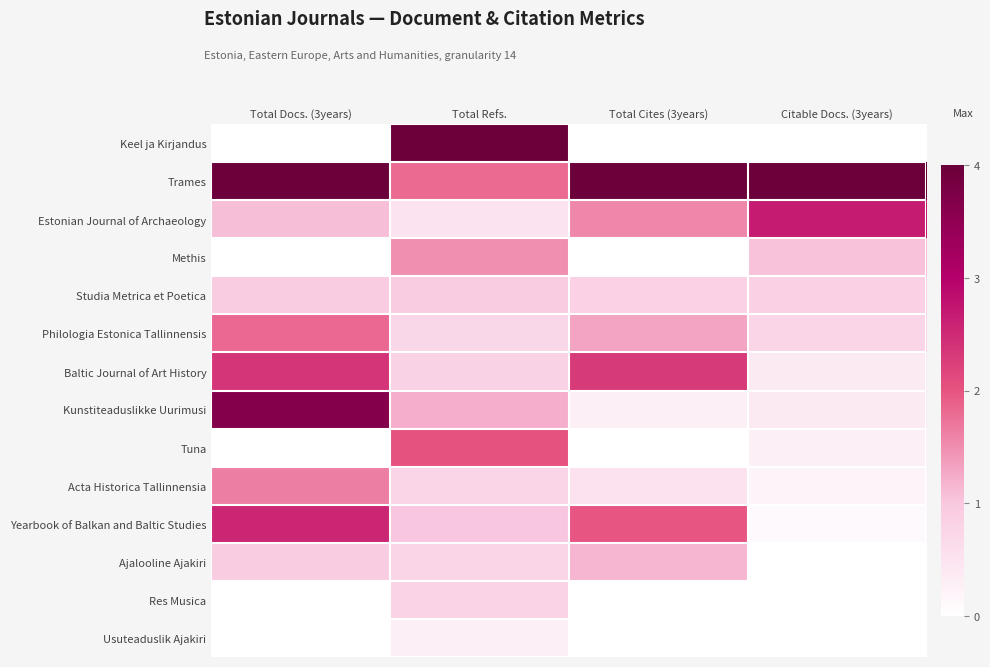

Rank the series at Total Refs. from highest to lowest value.

Keel ja Kirjandus, Tuna, Trames, Methis, Kunstiteaduslikke Uurimusi, Yearbook of Balkan and Baltic Studies, Studia Metrica et Poetica, Baltic Journal of Art History, Res Musica, Acta Historica Tallinnensia, Ajalooline Ajakiri, Philologia Estonica Tallinnensis, Estonian Journal of Archaeology, Usuteaduslik Ajakiri